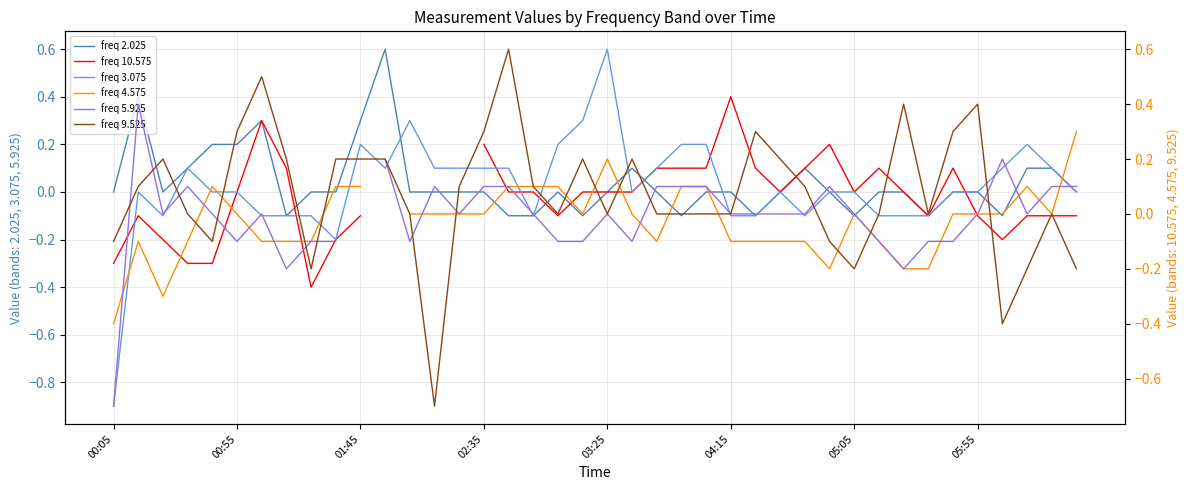

True or false: freq 10.575 has more than 0 points higher than both neighbors.

True